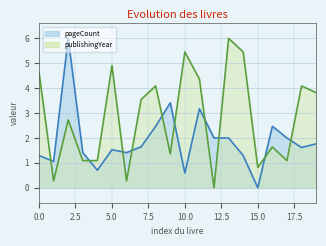

Reading left to right, transcribe all the data shown in this chart.

pageCount: 0=1.3	1=1.1	2=6.0	3=1.4	4=0.7	5=1.5	6=1.4	7=1.6	8=2.5	9=3.4	10=0.6	11=3.2	12=2.0	13=2.0	14=1.3	15=0.0	16=2.5	17=2.0	18=1.6	19=1.8
publishingYear: 0=4.6	1=0.3	2=2.7	3=1.1	4=1.1	5=4.9	6=0.3	7=3.5	8=4.1	9=1.4	10=5.5	11=4.4	12=0.0	13=6.0	14=5.5	15=0.8	16=1.6	17=1.1	18=4.1	19=3.8